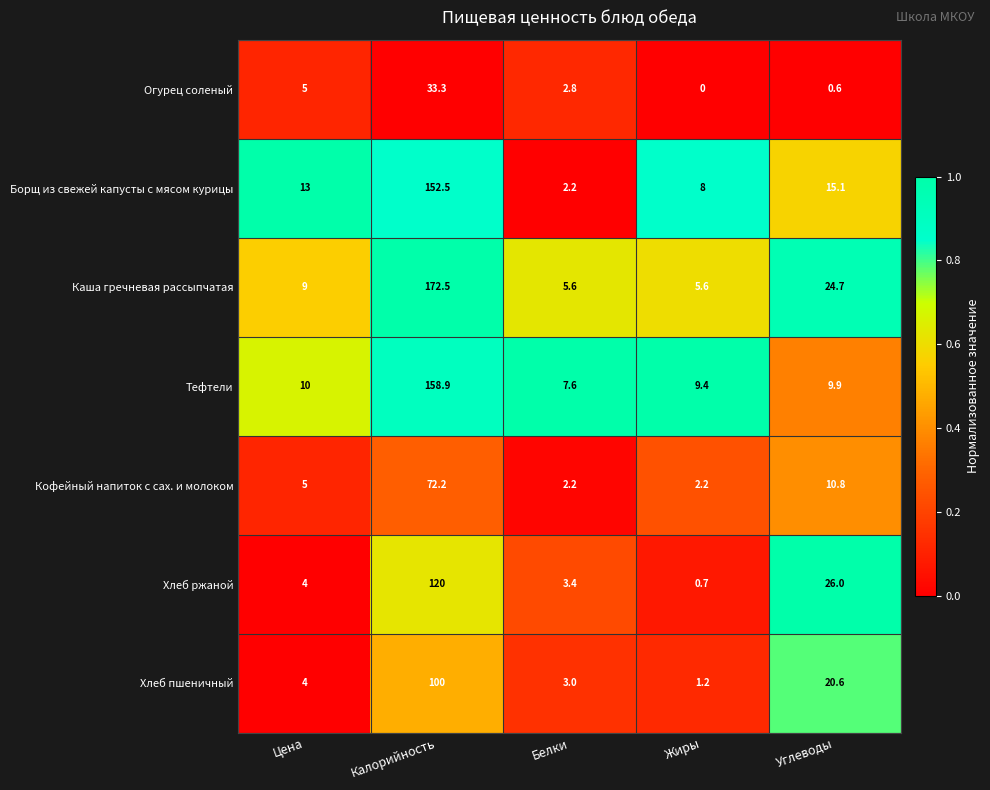

How many values in the Огурец соленый series exceed 2?

3